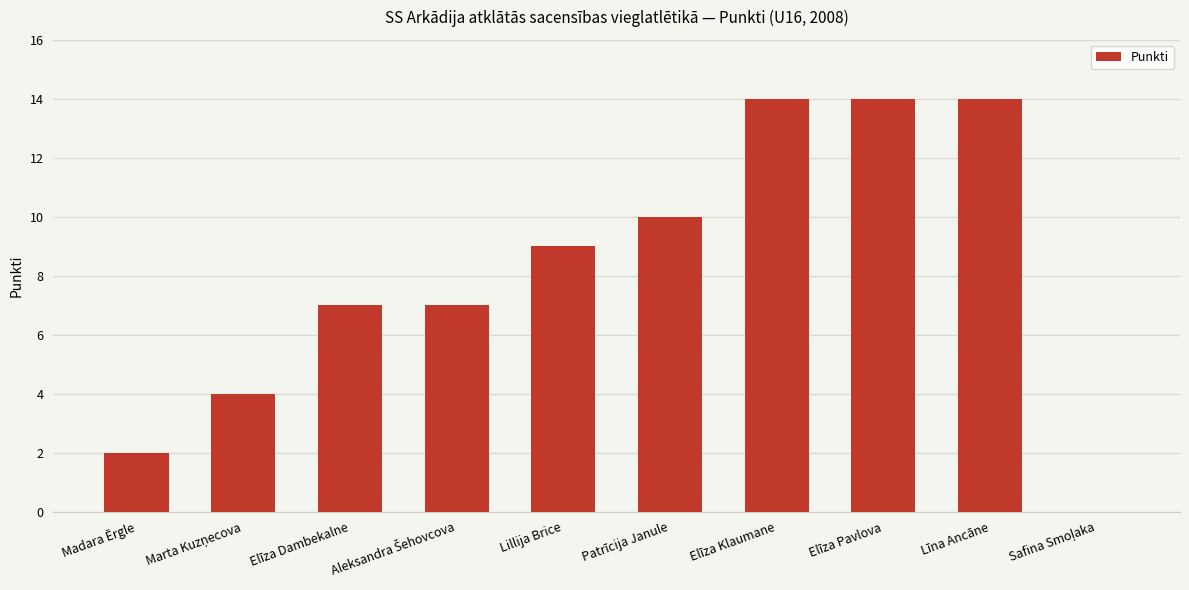

The chart shows a value of 9 at Lillija Brice. True or false?

True